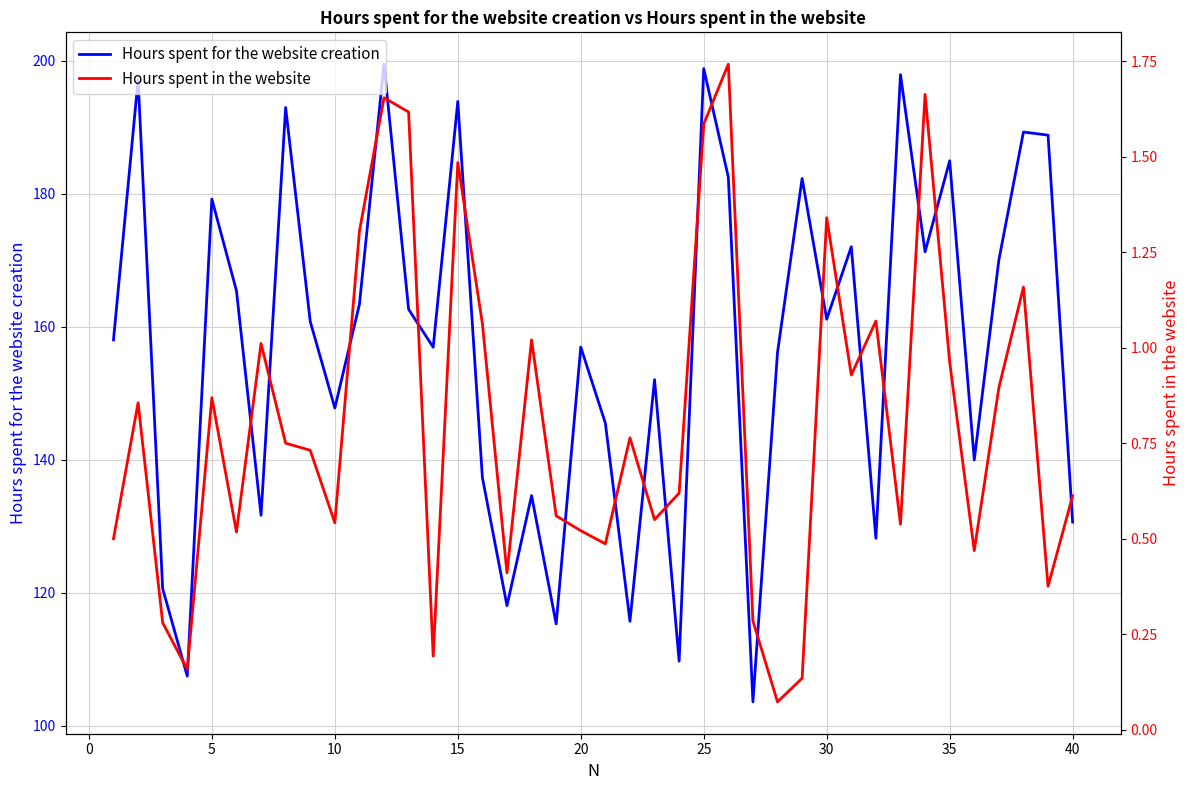

Is it true that Hours spent in the website equals 0.1 at 20?

False